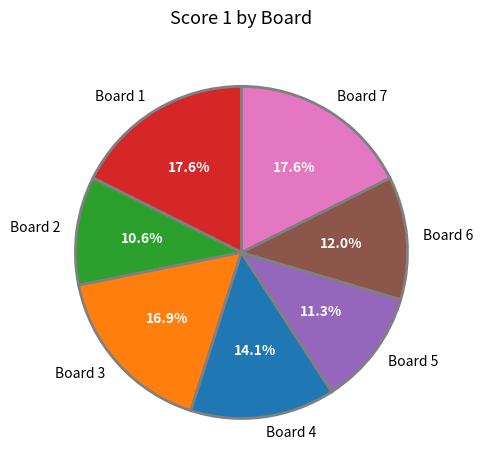

To the nearest percent, what percentage of the pie is Board 3?

17%